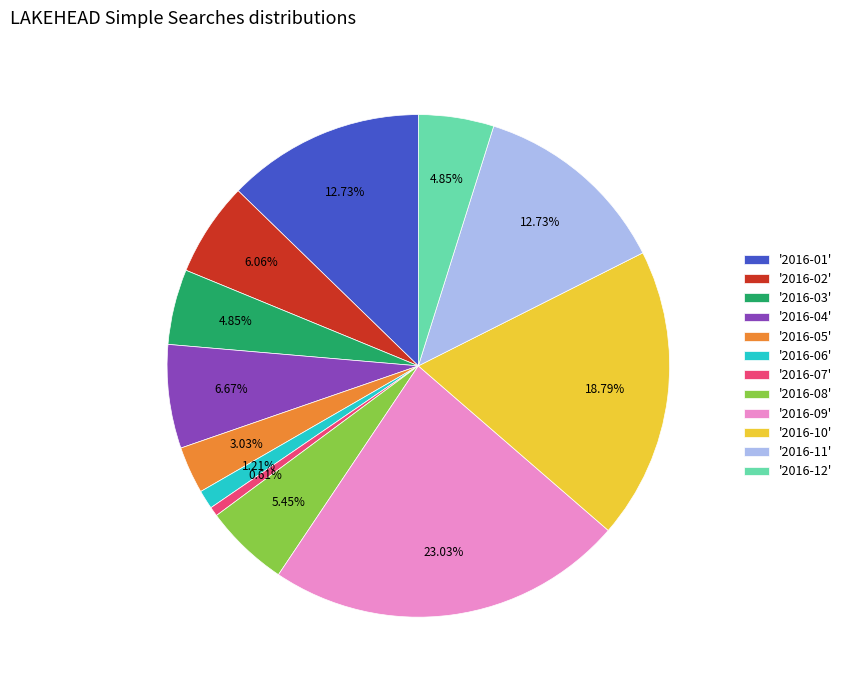

Between '2016-01' and '2016-12', which is larger?

'2016-01'